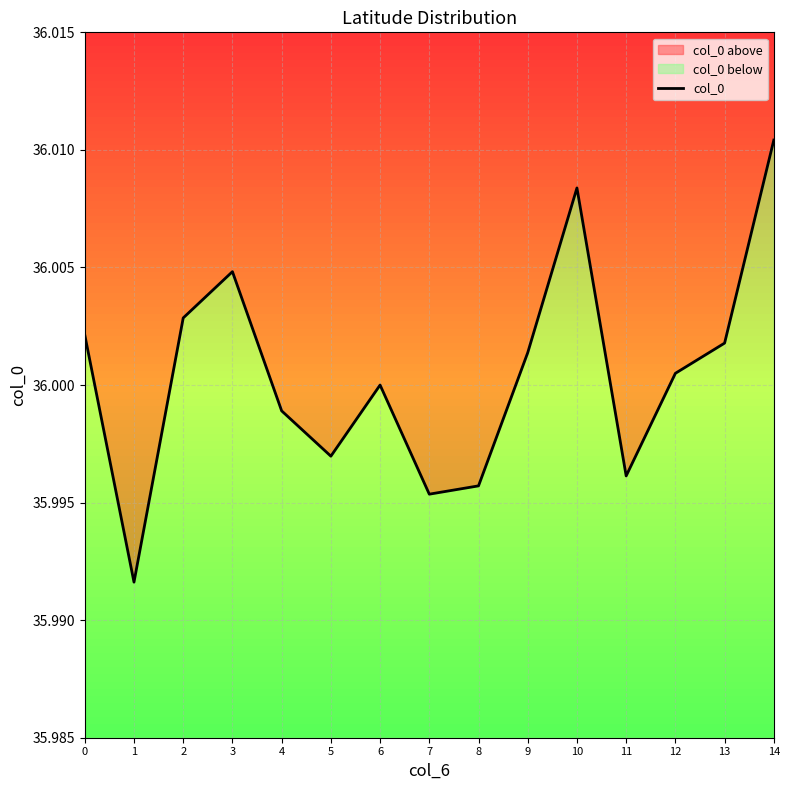

Where is the first local minimum?

1